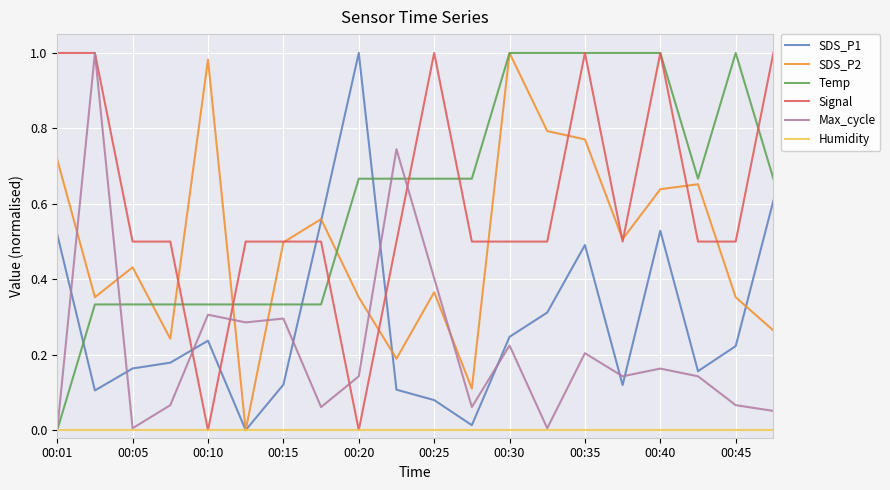

How many intersections are there between SDS_P2 and Temp?

5